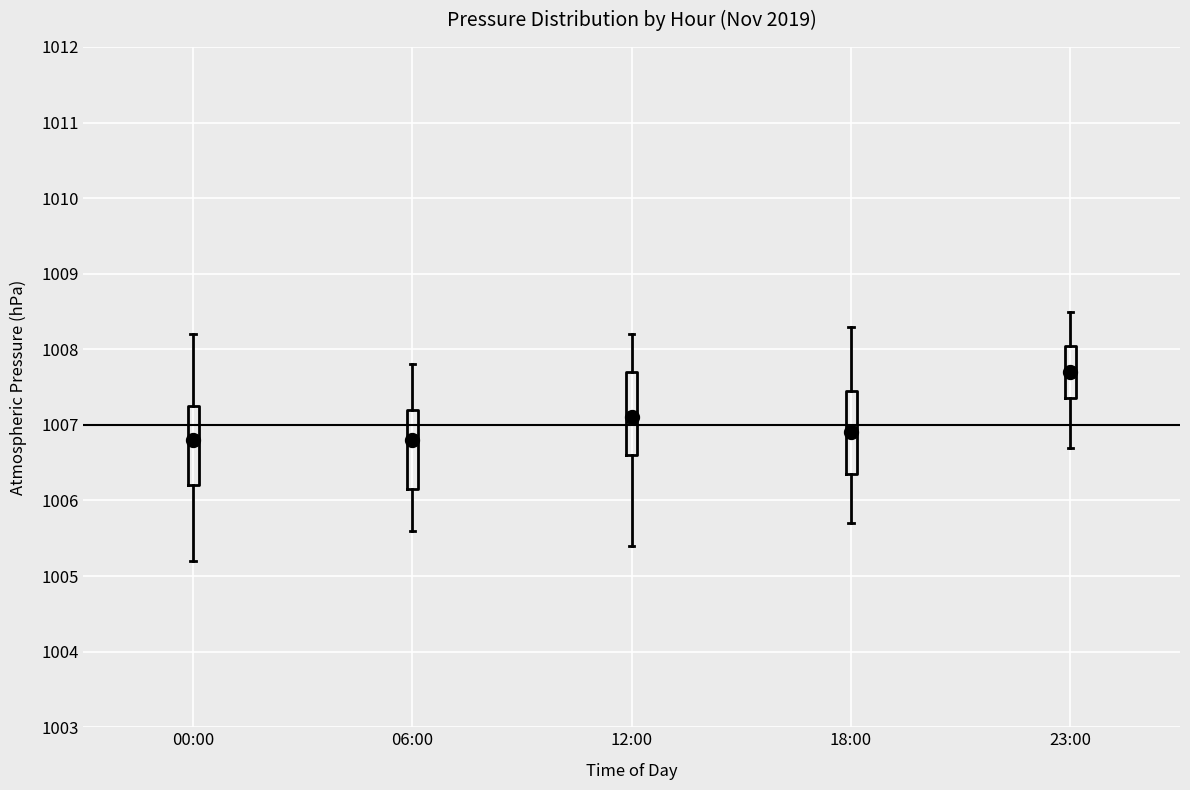

Where does the upper whisker of the box for 23:00 end on the y-axis? The values are not printed on the chart, so give them approximately, as read against the axis.

1008.5